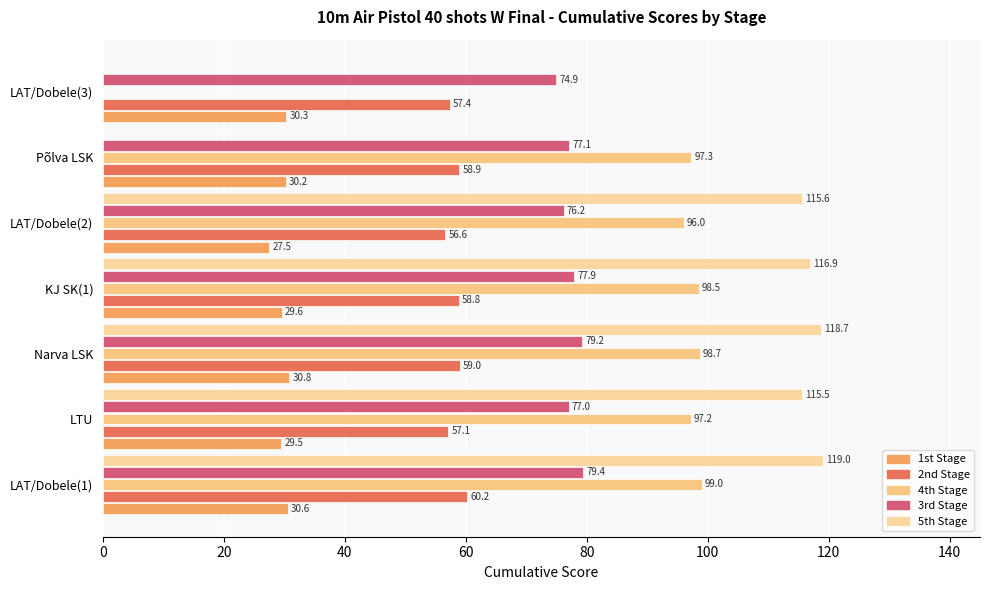

Count the number of categories in the chart.

7